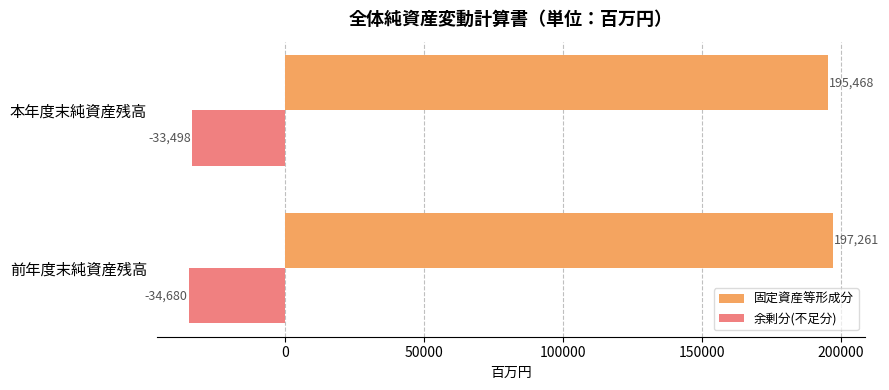

Count the 余剰分(不足分) values in the range -34680 to -33498.

2